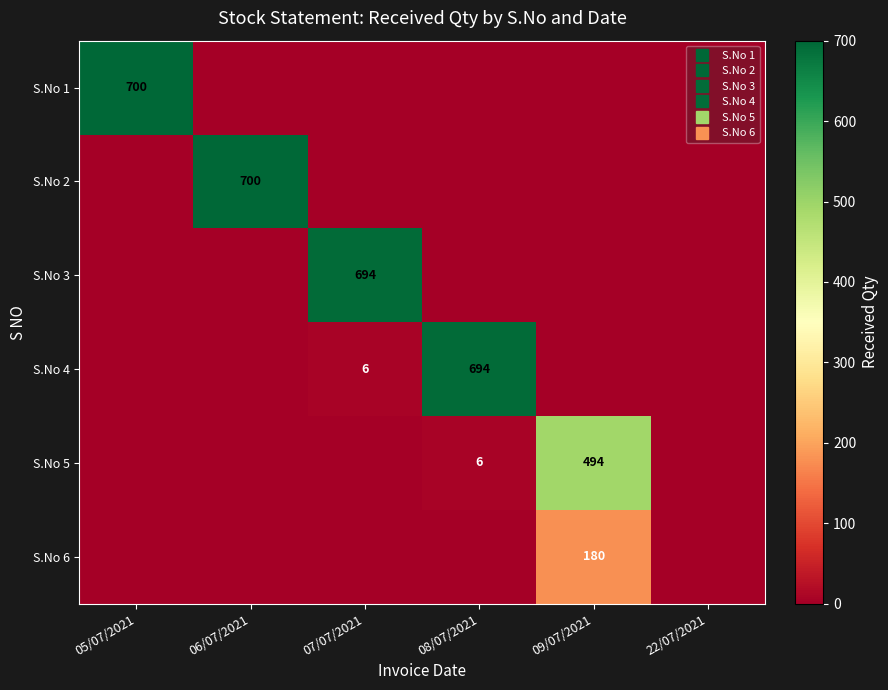

The S.No 2 series shows 1222 at 06/07/2021. True or false?

False